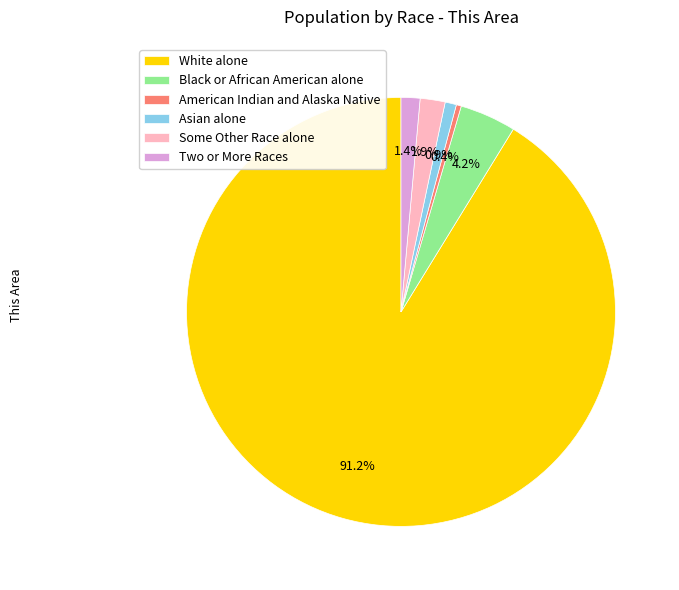

Which slice is the largest?

White alone